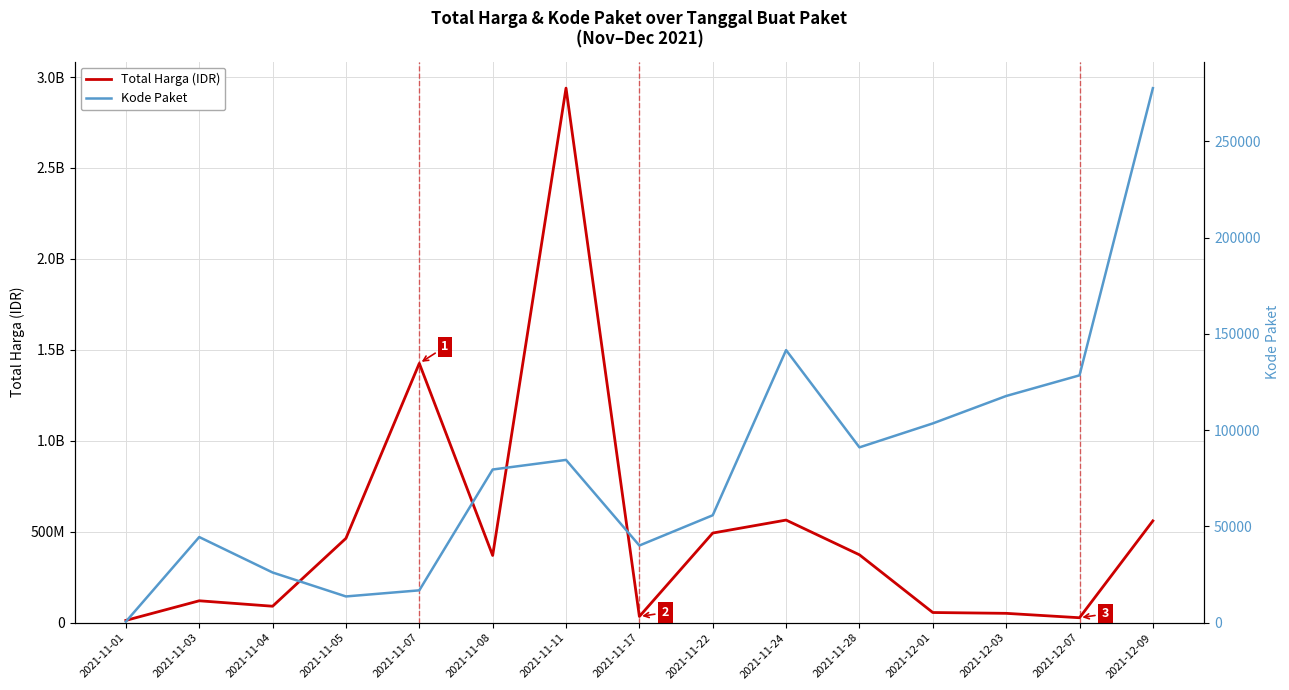

What is the greatest value displayed?

2938963240